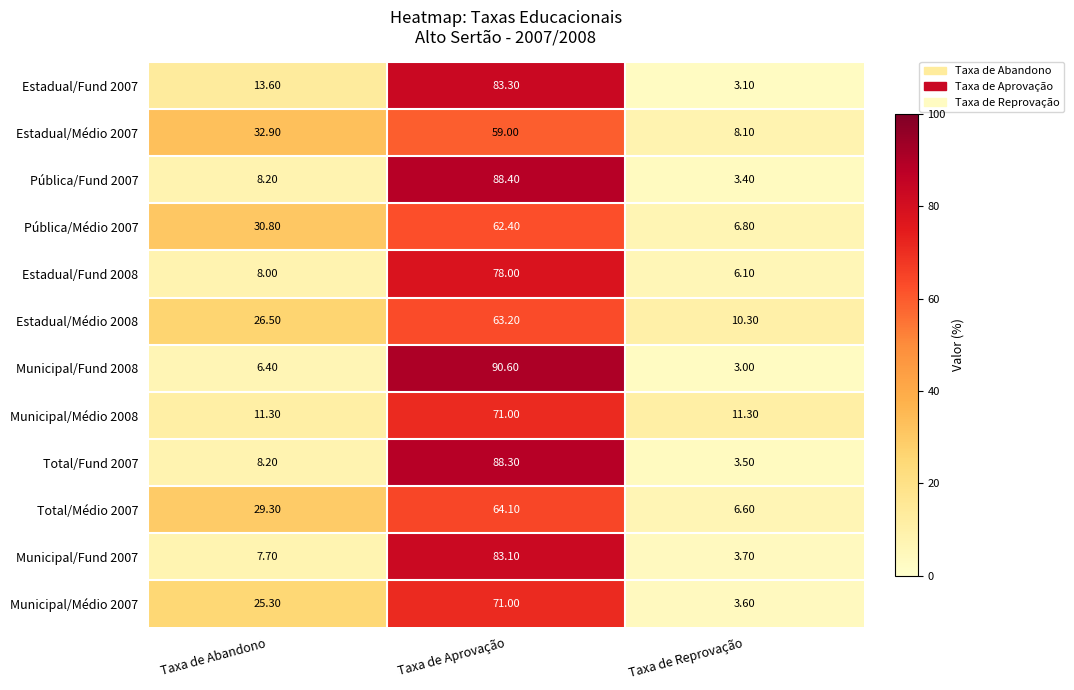

Which category has the lowest value across all series?

Taxa de Reprovação